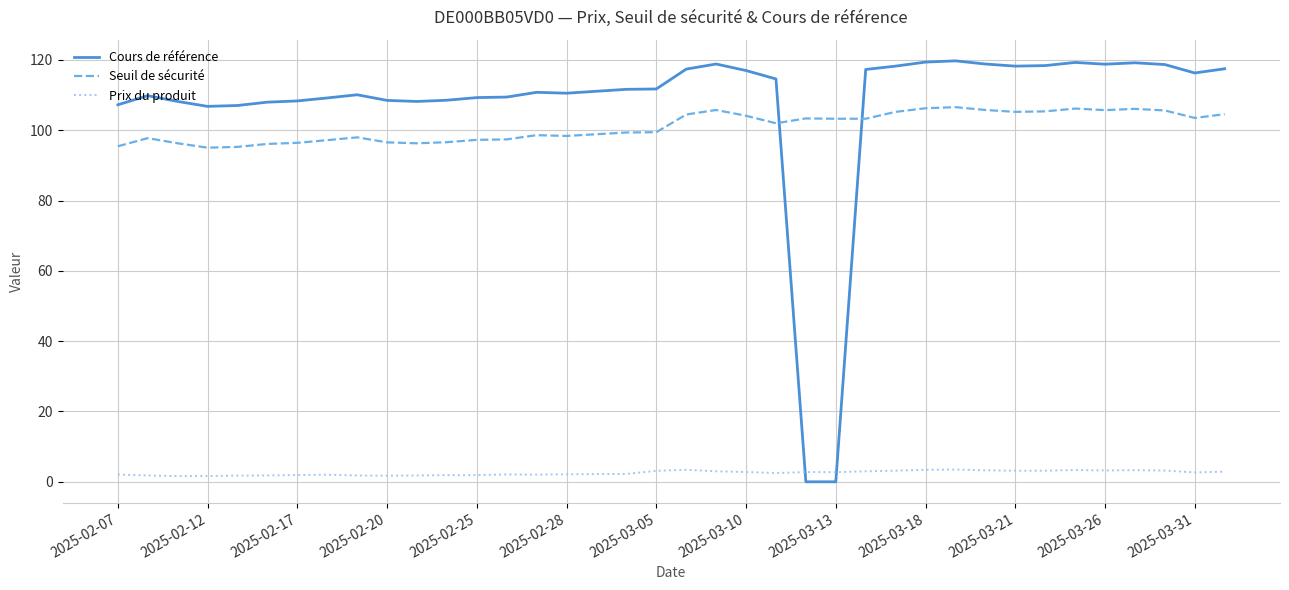

What is the maximum value for Cours de référence?

119.8